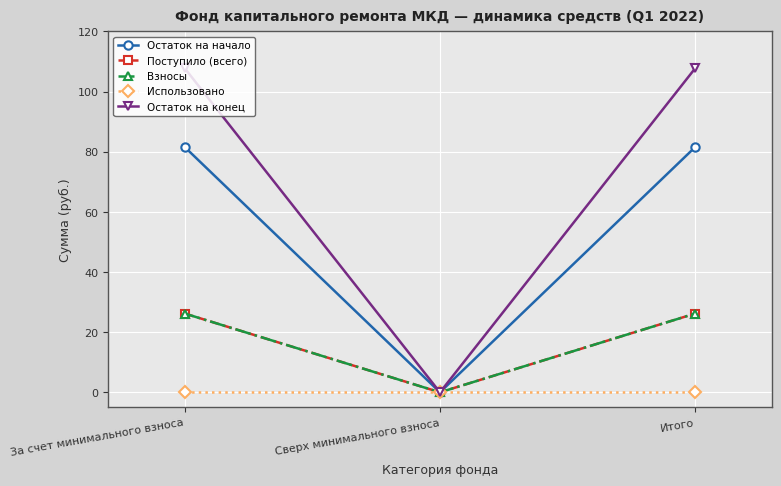

Rank the series at Итого from highest to lowest value.

Остаток на конец, Остаток на начало, Поступило (всего), Взносы, Использовано